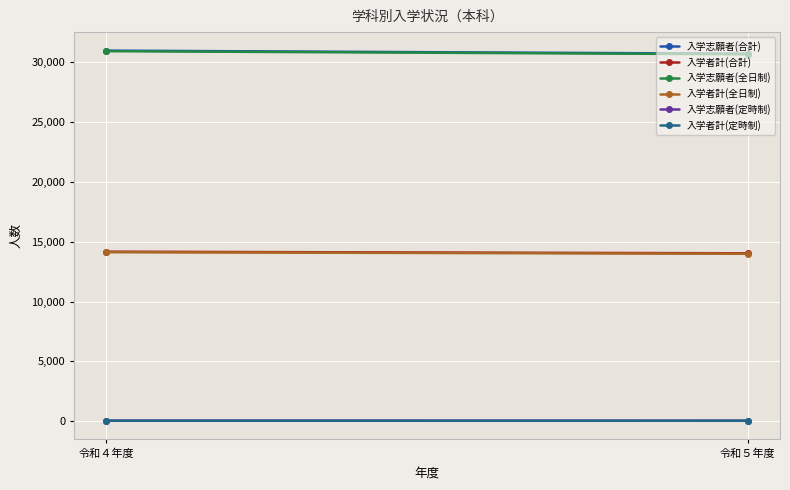

Reading right to left, transcribe all the data shown in this chart.

入学志願者(合計): 30705	30966
入学者計(合計): 14030	14165
入学志願者(全日制): 30662	30921
入学者計(全日制): 13992	14123
入学志願者(定時制): 43	45
入学者計(定時制): 38	42